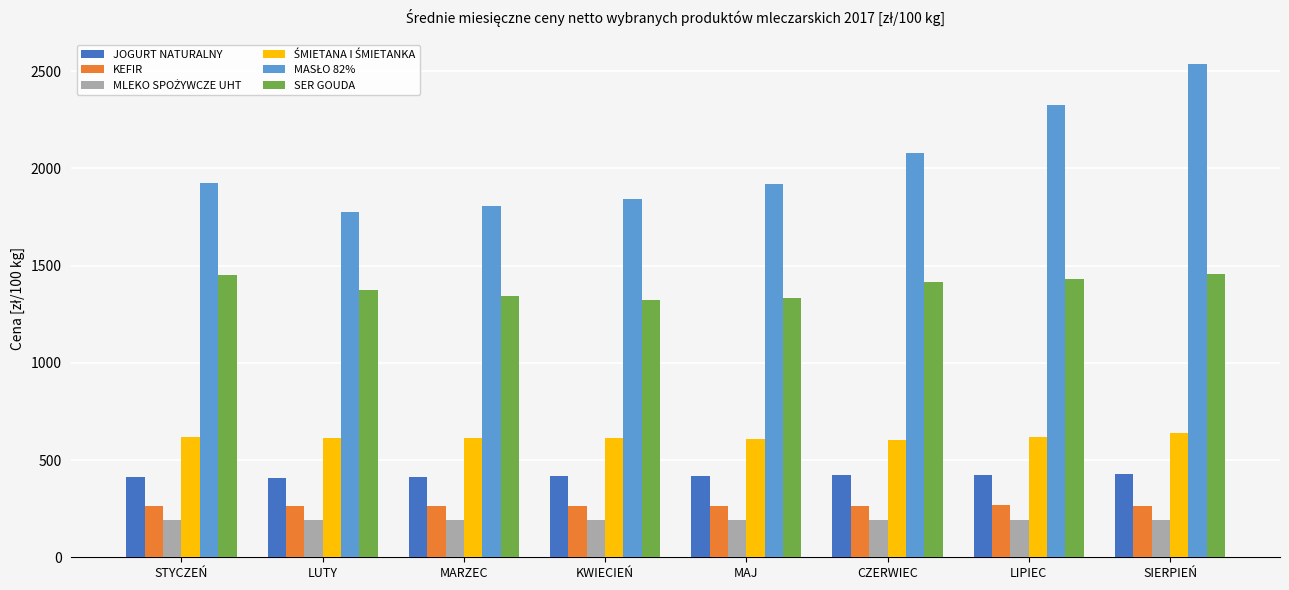

What is the difference between the highest and lowest values at KWIECIEŃ?

1653.2